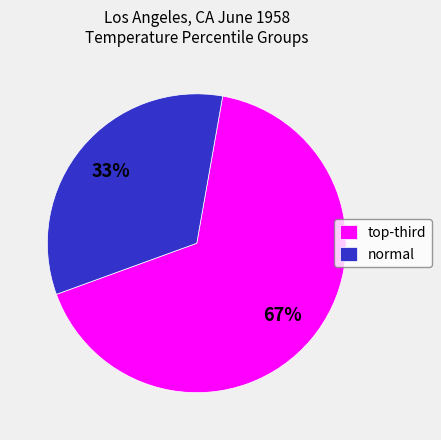

To the nearest percent, what is the average slice percentage?

50%